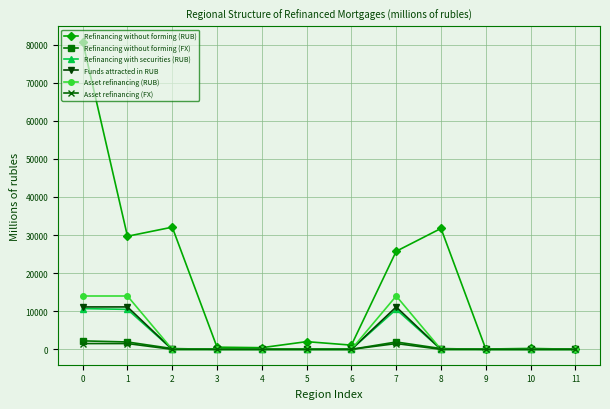

The value of Refinancing without forming (RUB) at 8 is 8357. True or false?

False